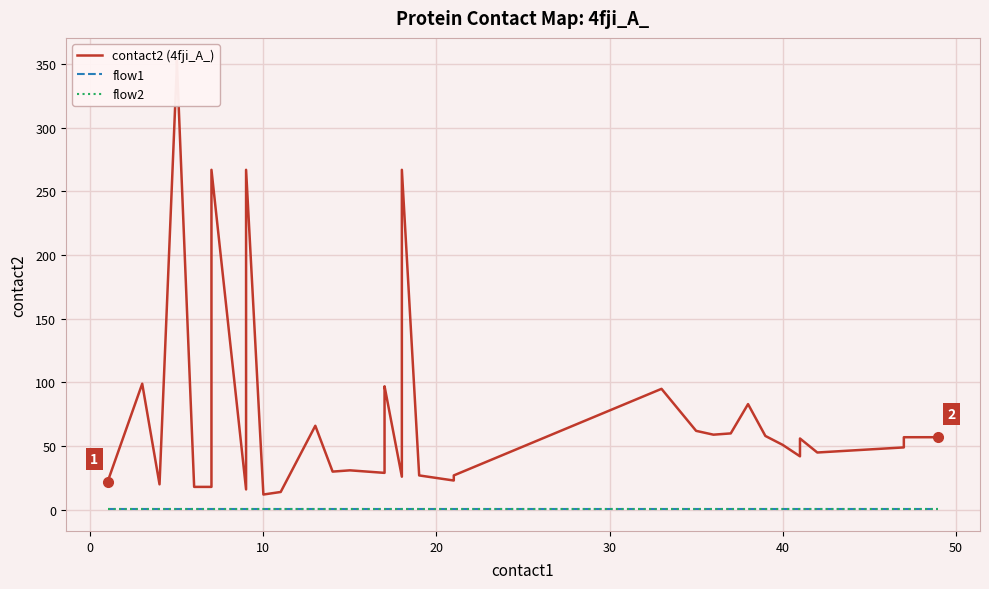

What is the value of the flow1 point at the 13th from the left?

1